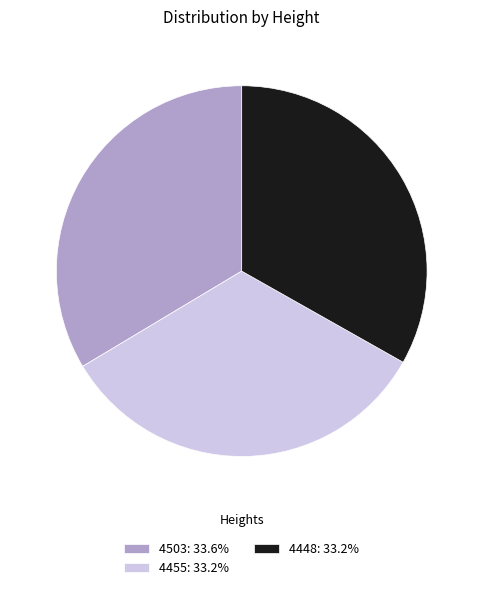

Count the number of slices in the pie.

3